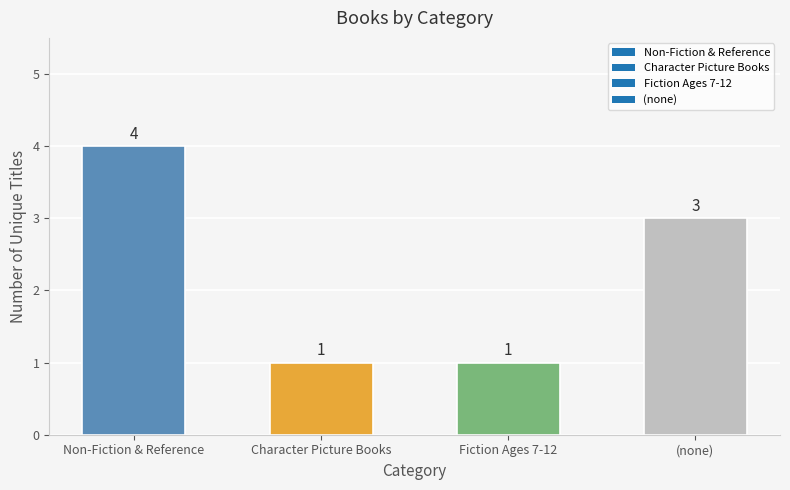

How many categories are shown in the chart?

4